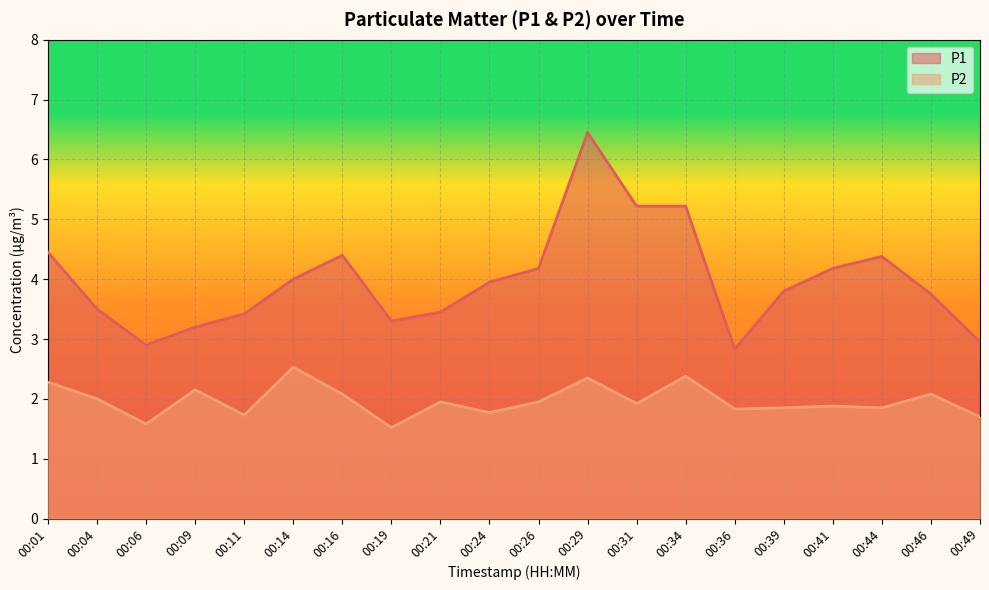

The P2 series shows 1.7 at 00:11. True or false?

True